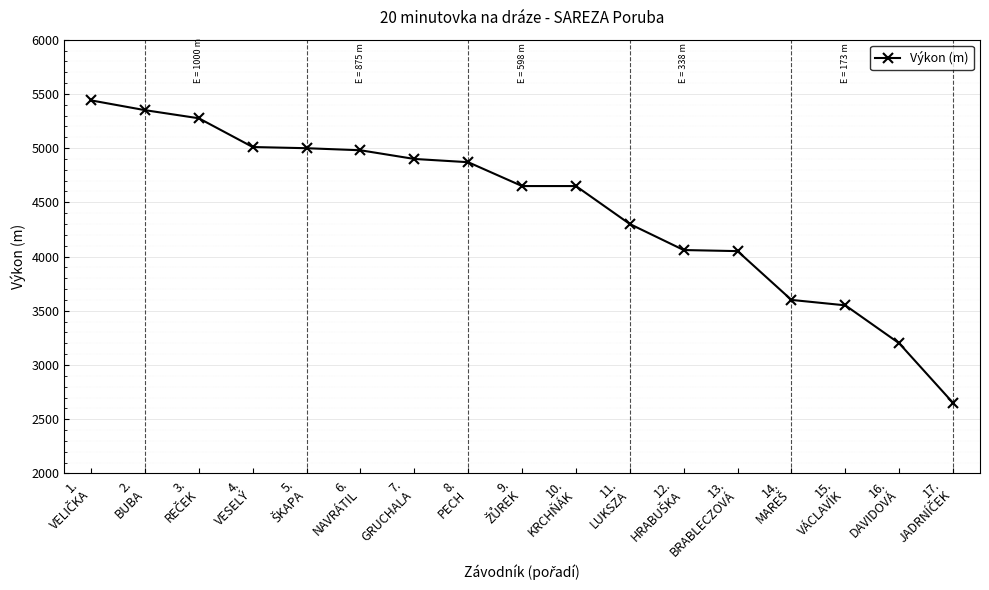

What is the difference between the maximum and minimum values?

2790